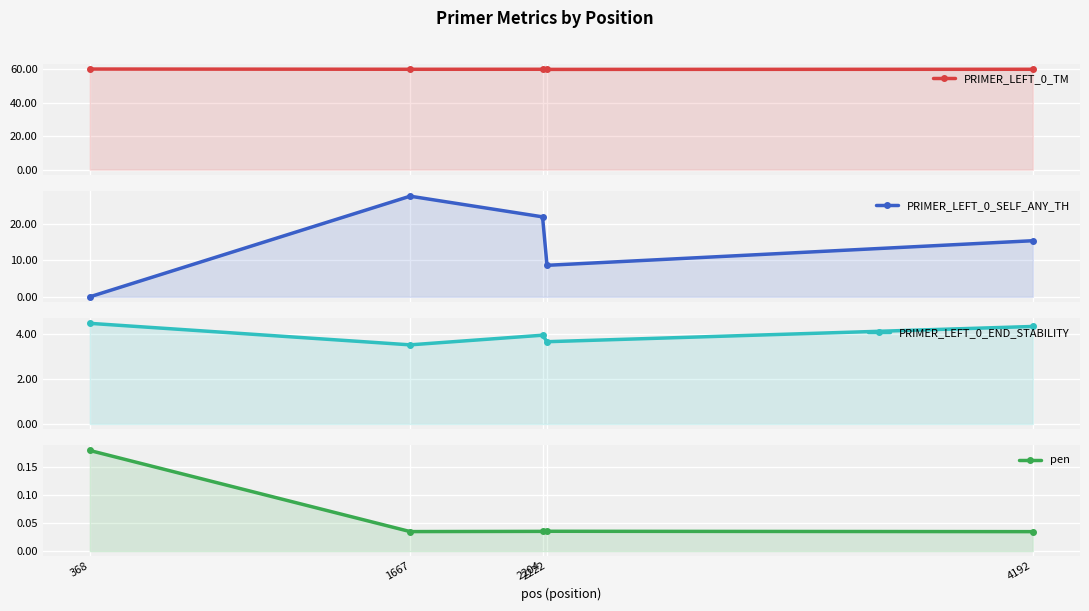

True or false: PRIMER_LEFT_0_END_STABILITY and pen intersect in this chart.

False